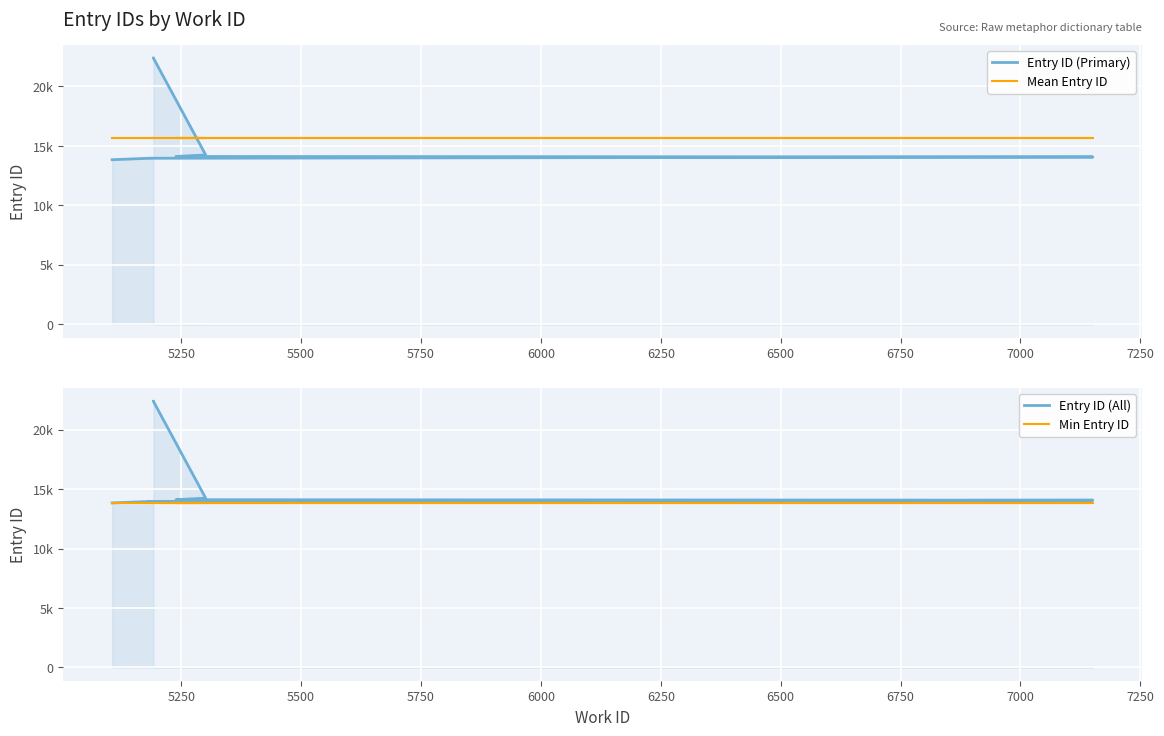

How many distinct data groups are displayed?

4